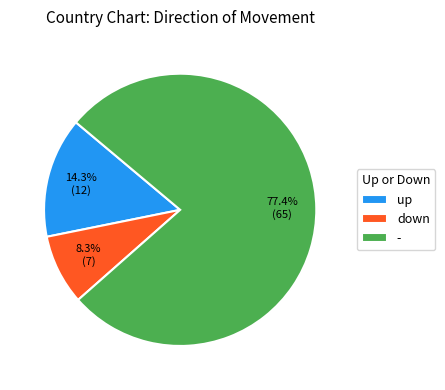

The - slice represents 77% of the pie. True or false?

True